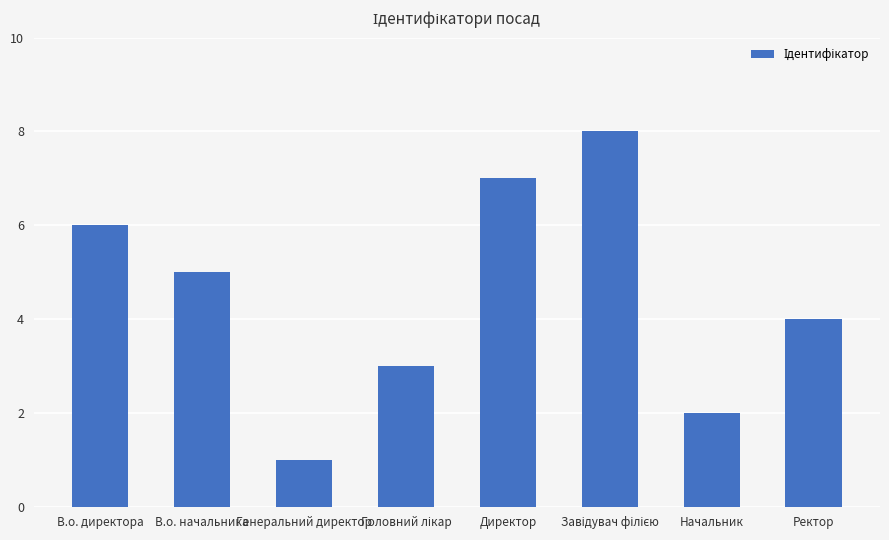

Which has a higher value, Ректор or Генеральний директор?

Ректор